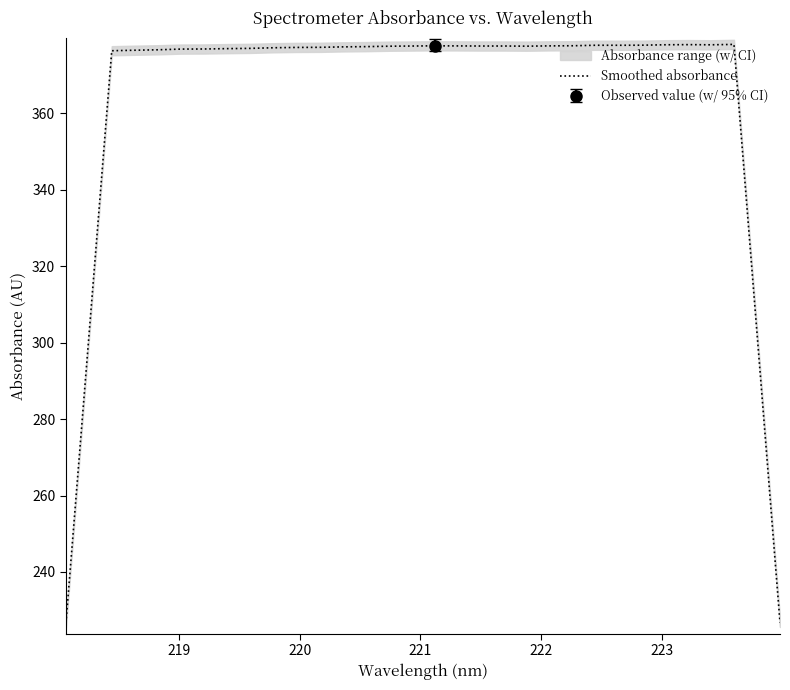

How many interior local peaks (higher than both neighbors) does the data have?

5